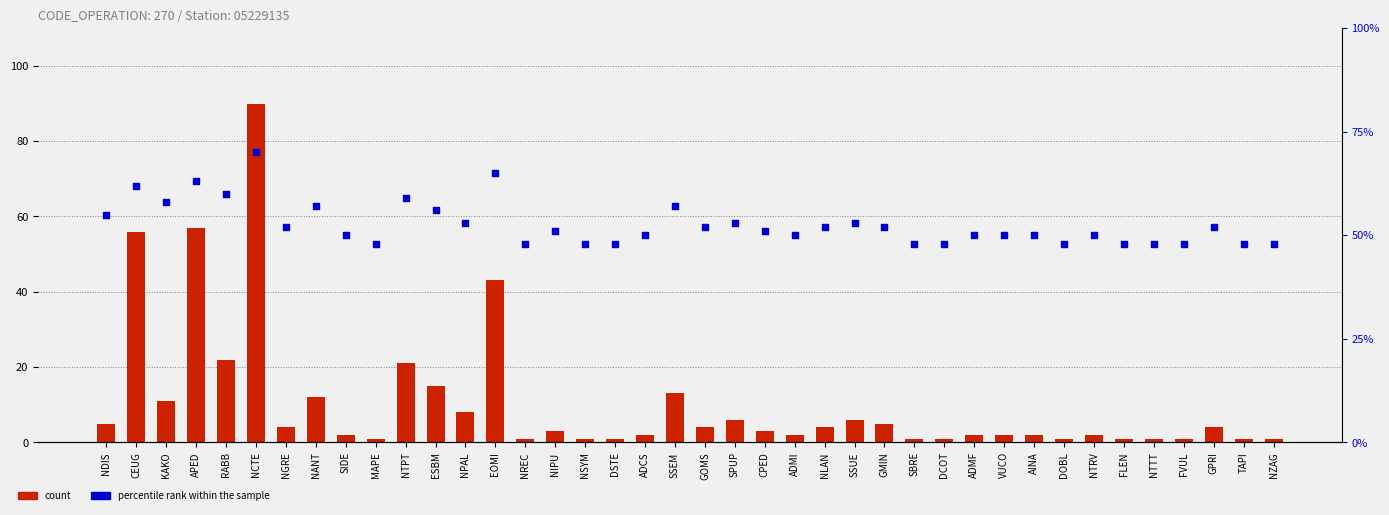

Which series has the largest Y range (max minus min)?

count